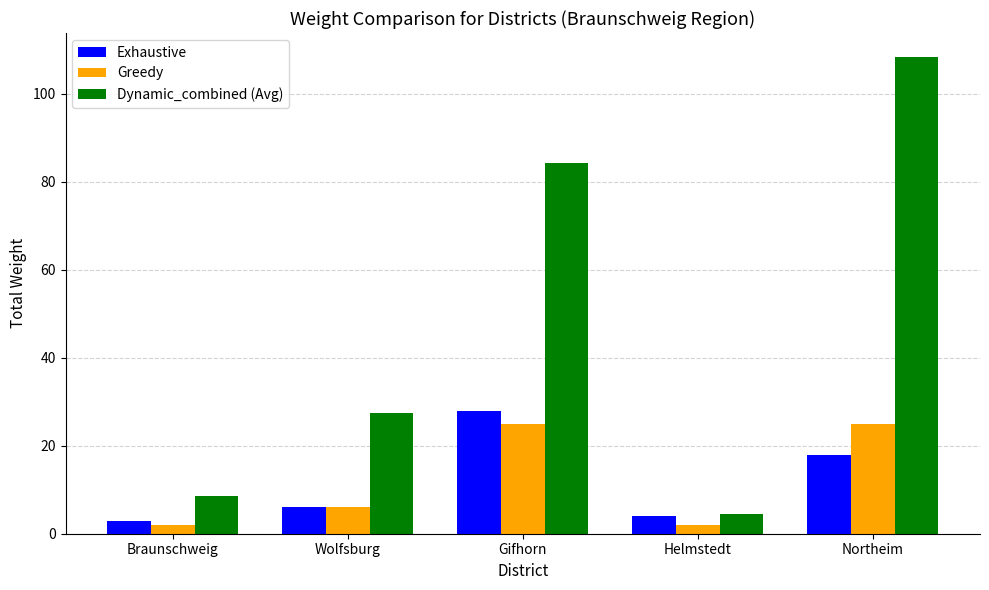

What is the label of the 2nd bar from the left?

Wolfsburg